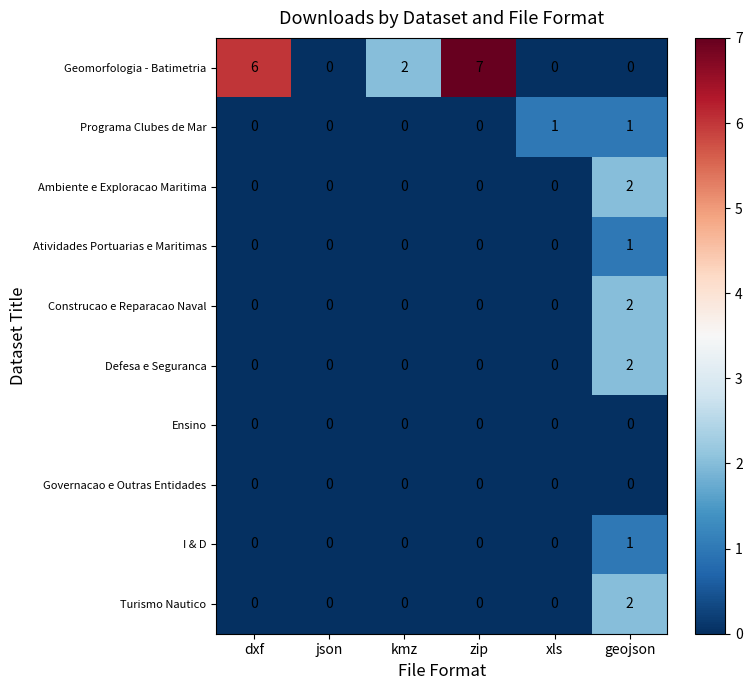

What is the difference between the highest and lowest values at dxf?

6